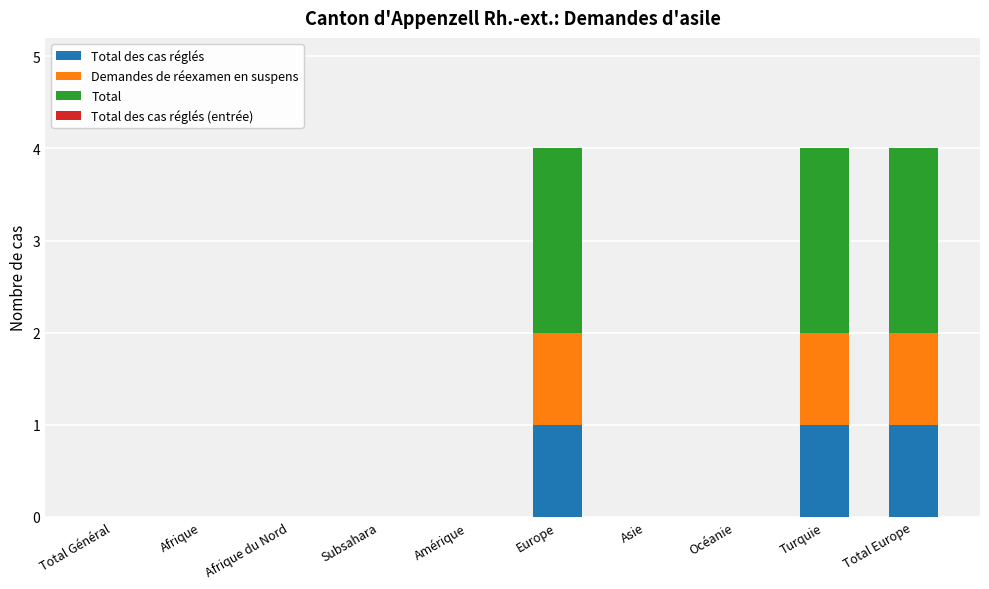

Which series has the largest total across all categories?

Total